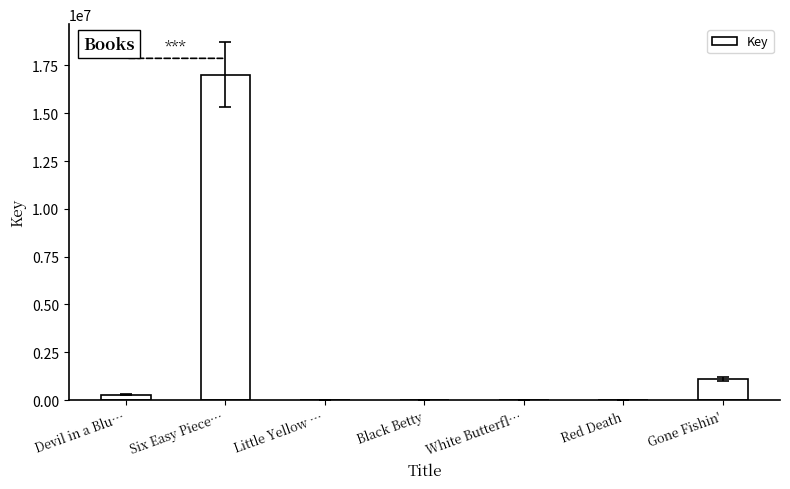

Which category has the highest value across all series?

Six Easy Piece…